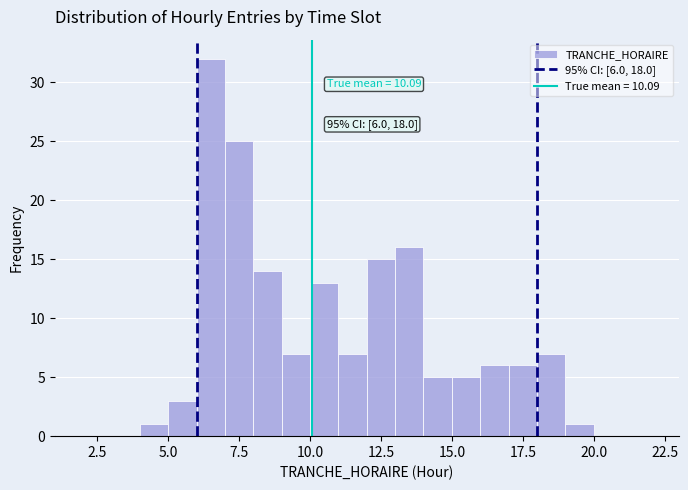

Read against the x-axis, roughly where is the centre of the tallest bar?

6.5